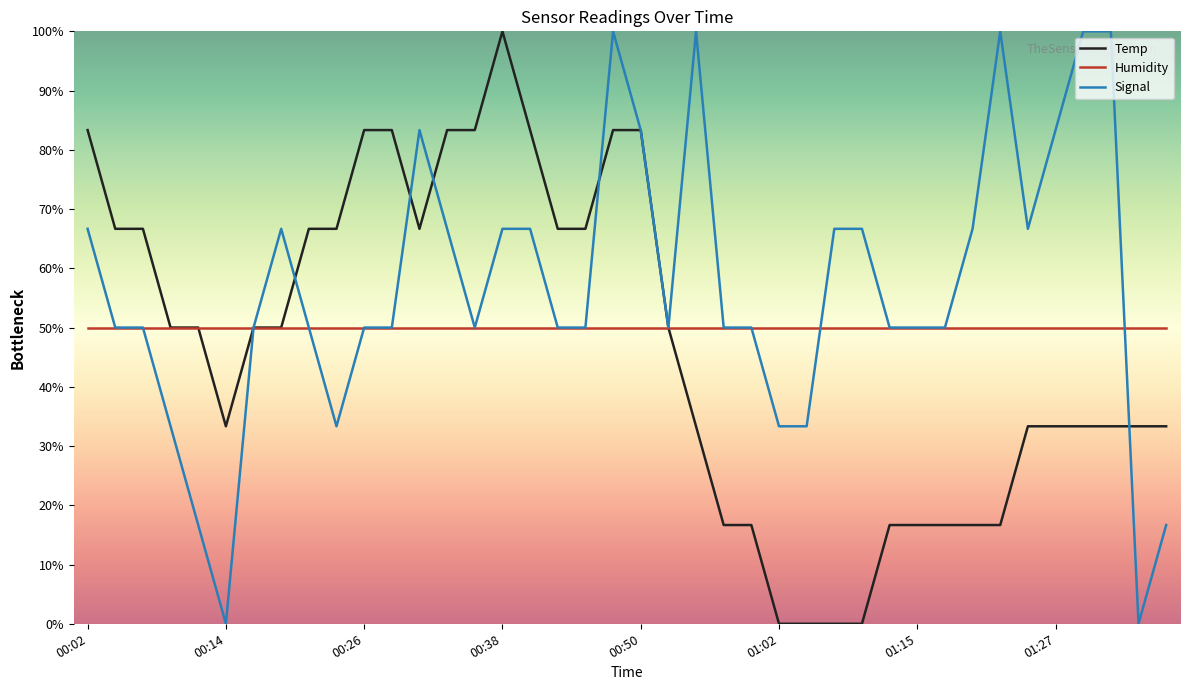

Which series has the largest total across all categories?

Signal